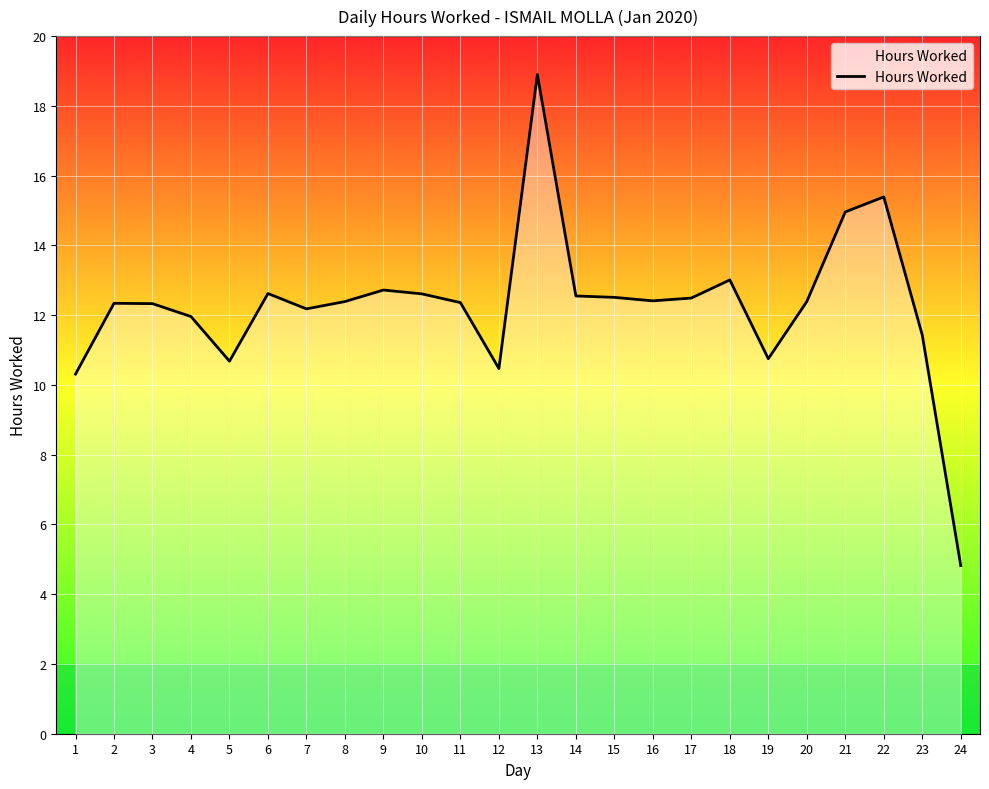

Which has a higher value, 13 or 19?

13